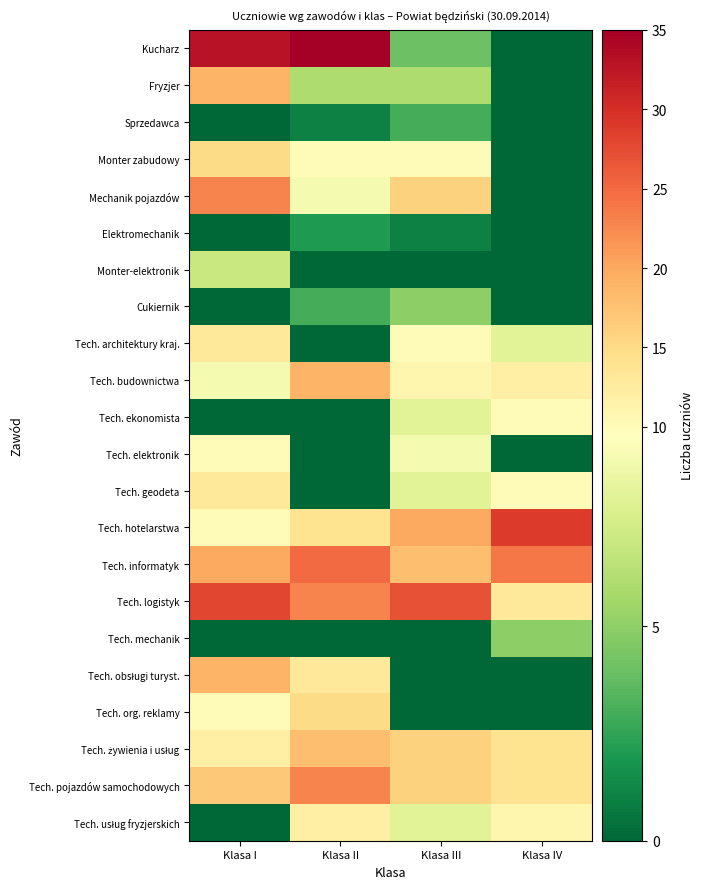

What is the difference between the highest and lowest values at Klasa II?

35